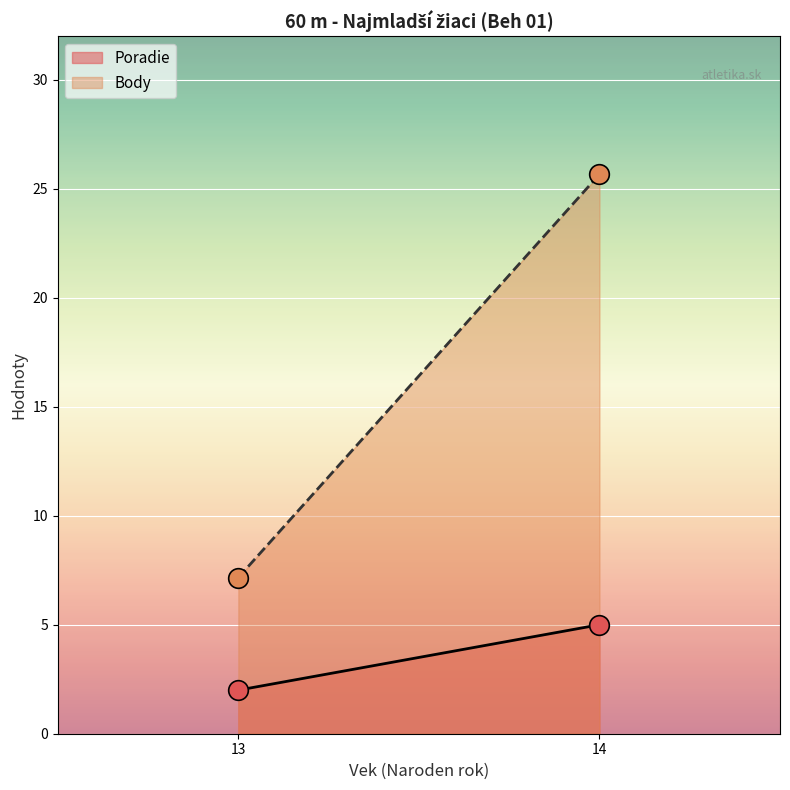

Which series reaches the minimum Y coordinate?

Poradie